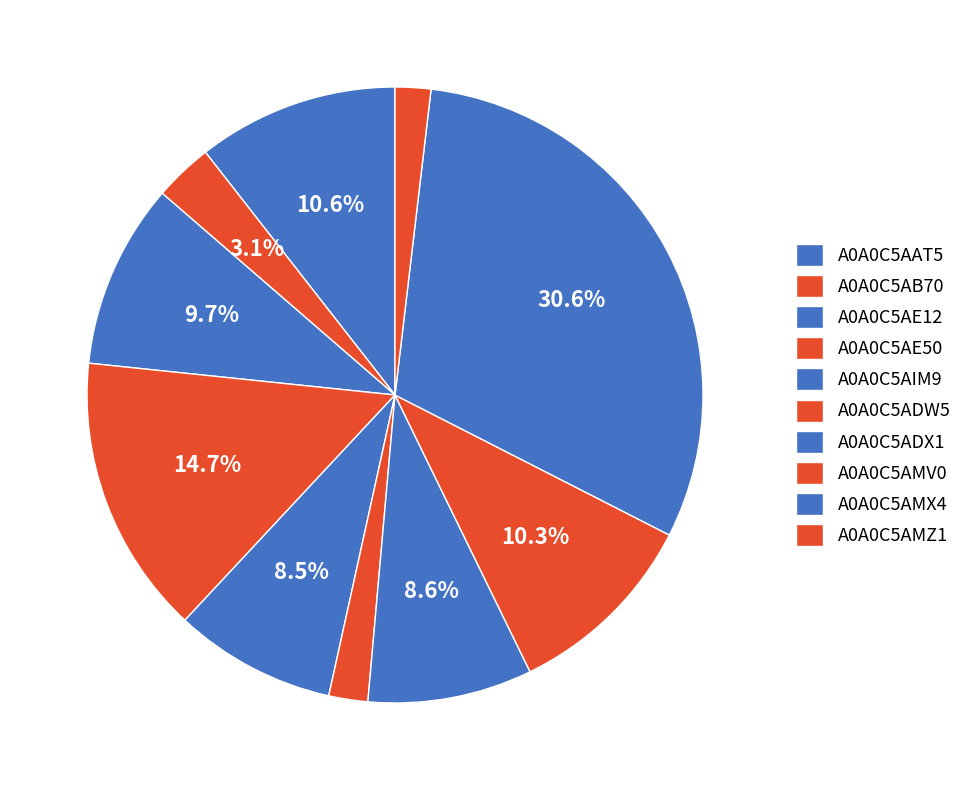

To the nearest percent, what portion does A0A0C5ADW5 represent?

2%